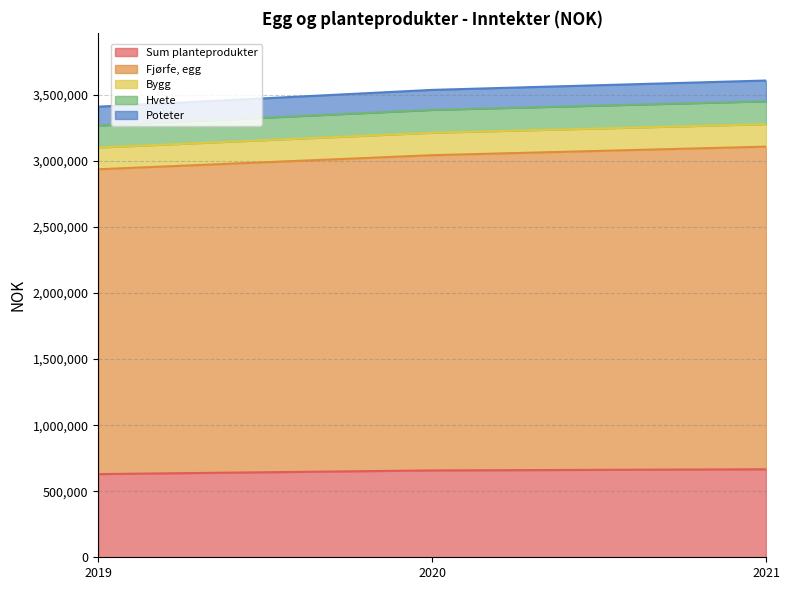

Between 2020 and 2021, which is larger?

2021